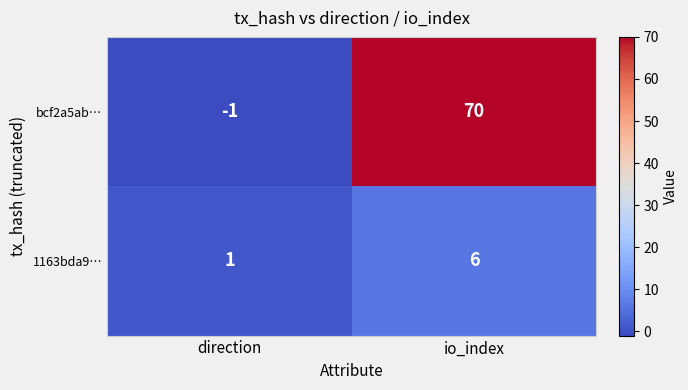

Where is bcf2a5ab… nearest to the value 34?

direction